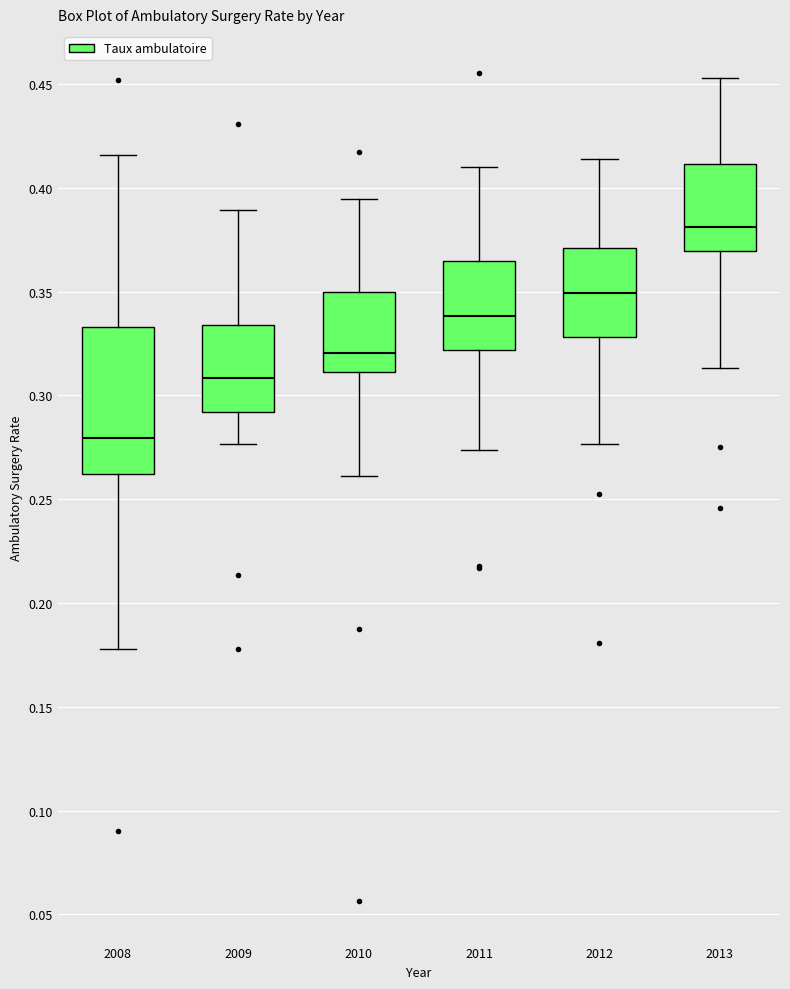

Comparing the boxes themselves (not the whiskers), which one is the tallest?

2008